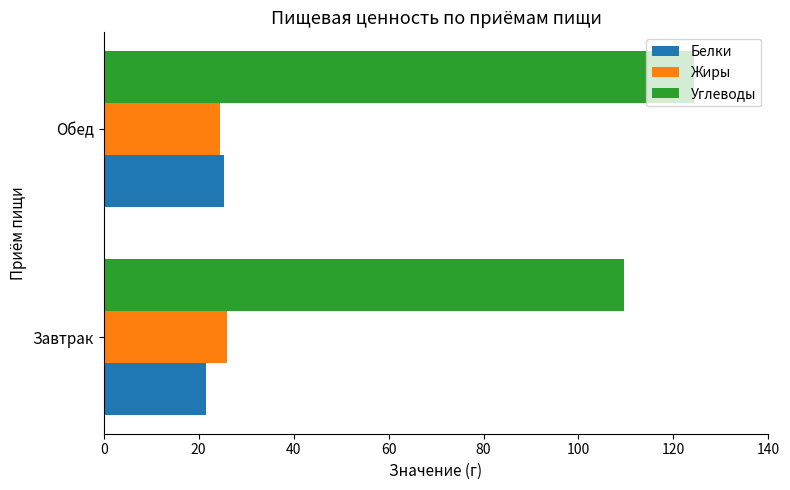

What value does the Углеводы series have at Завтрак?

109.5